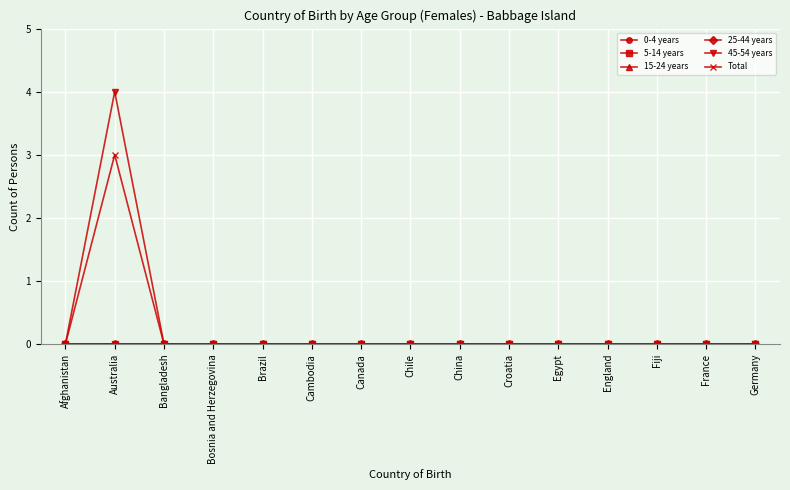

At which category does the chart reach its minimum across all series?

Afghanistan